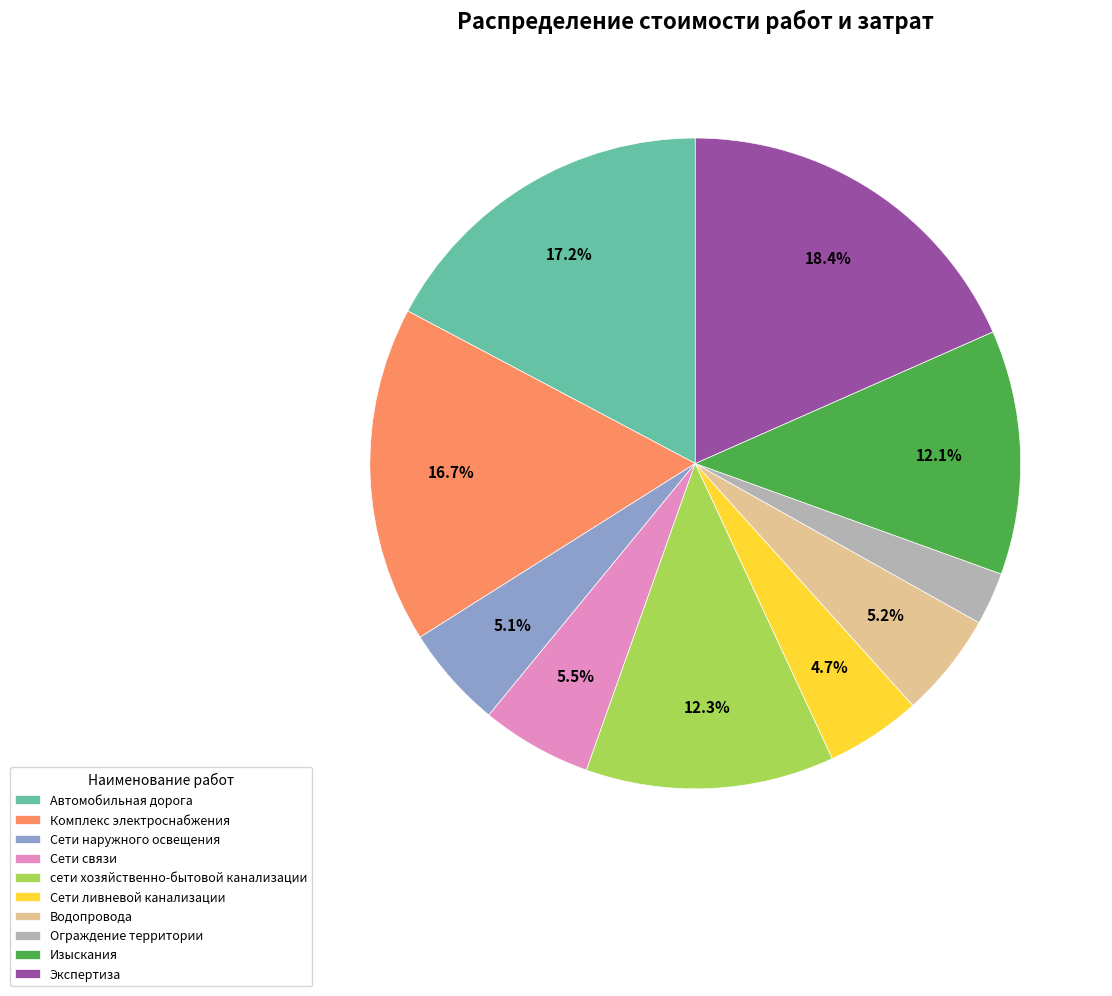

Does Ограждение территории represent more than half of the total?

No